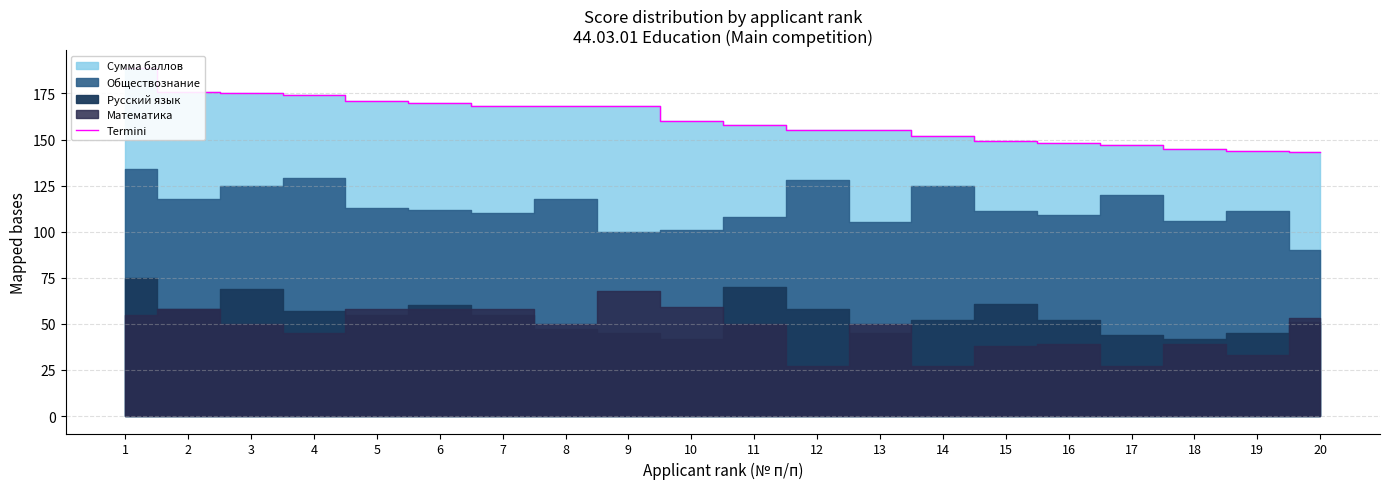

What is the greatest value displayed?

189